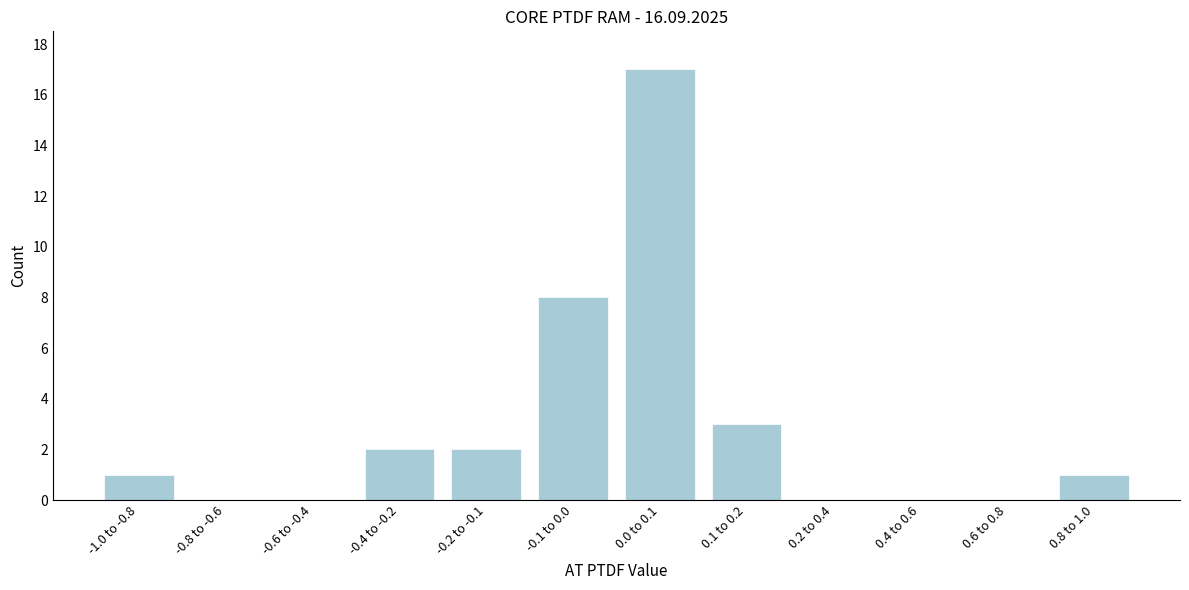

Reading left to right, transcribe all the data shown in this chart.

-1.0 to -0.8=1	-0.8 to -0.6=0	-0.6 to -0.4=0	-0.4 to -0.2=2	-0.2 to -0.1=2	-0.1 to 0.0=8	0.0 to 0.1=17	0.1 to 0.2=3	0.2 to 0.4=0	0.4 to 0.6=0	0.6 to 0.8=0	0.8 to 1.0=1